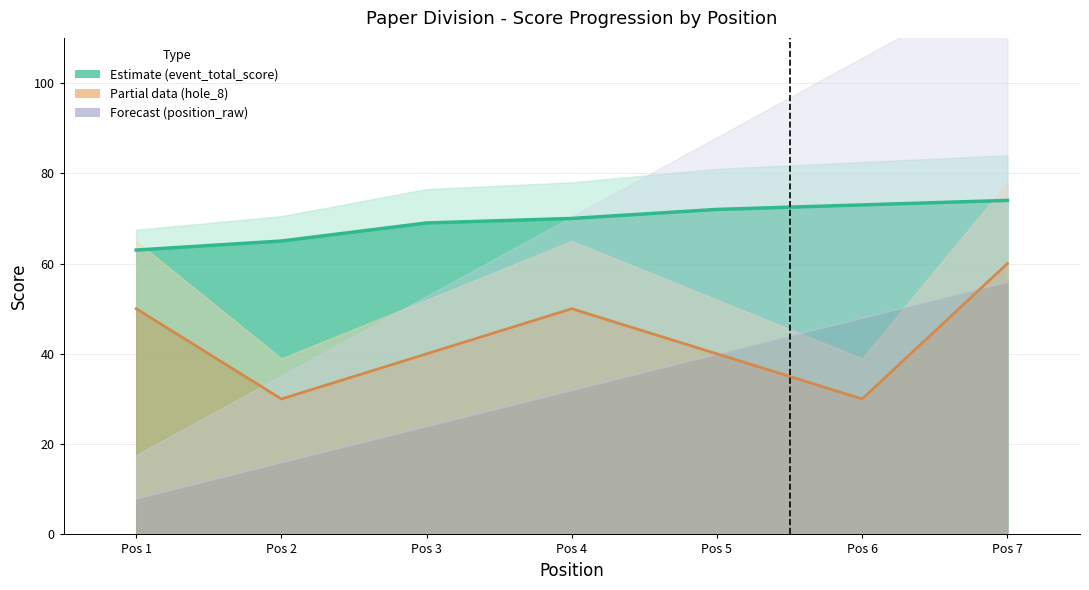

At which category does hole_8 line reach its first local valley?

Pos 2